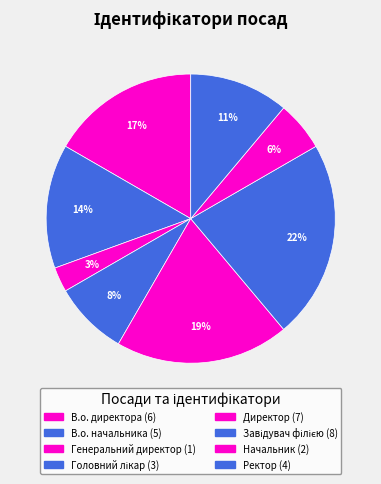

How many segments does this pie chart have?

8